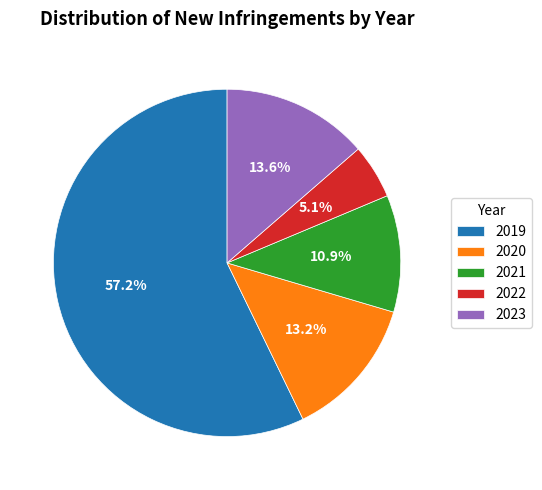

To the nearest percent, what percentage of the pie is 2020?

13%